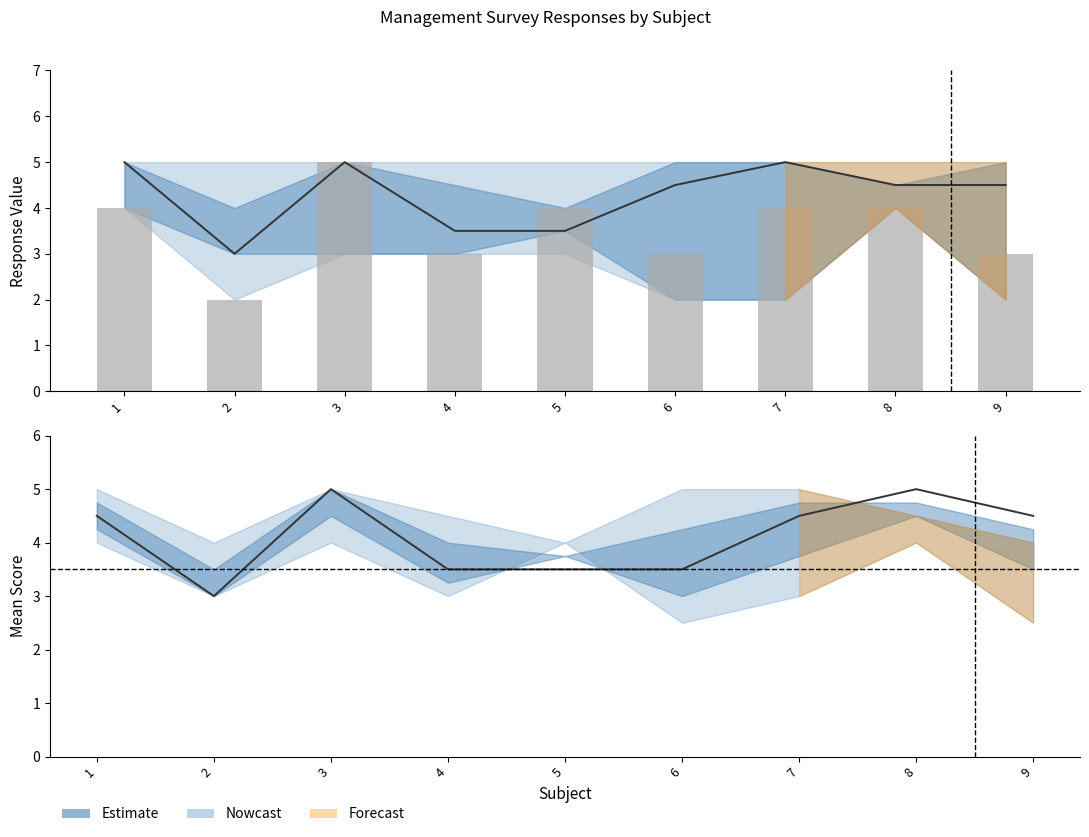

The value of col_2 at 9 is 2.8. True or false?

False